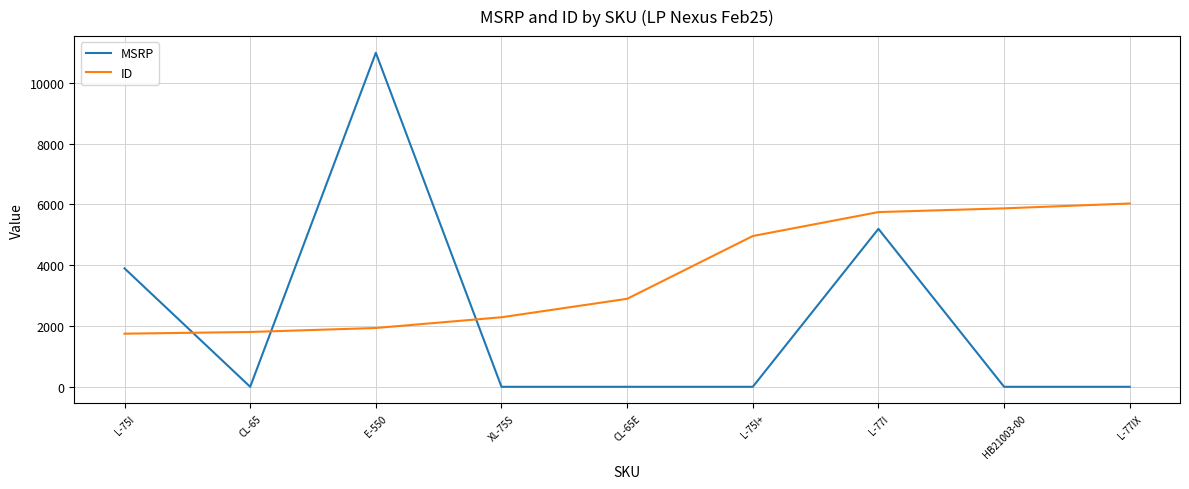

How many values in the MSRP series exceed 0?

3